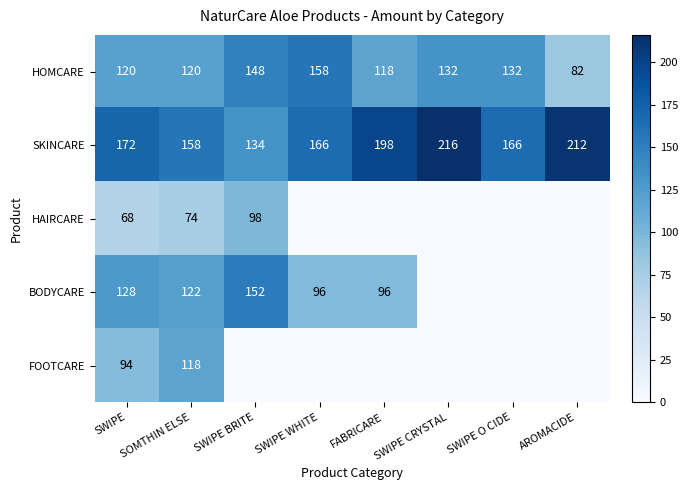

How many distinct data groups are displayed?

5